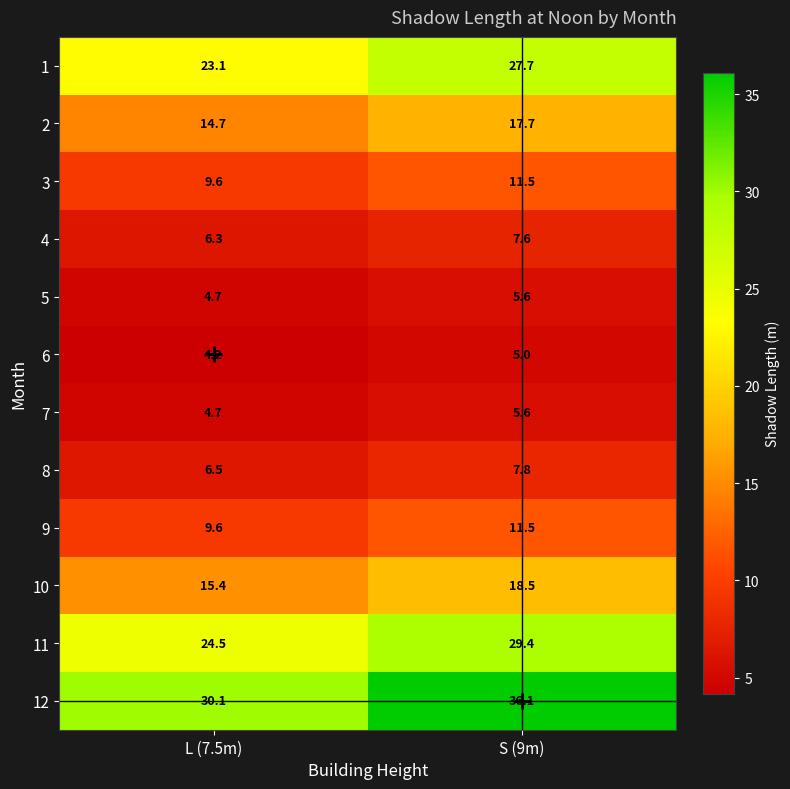

What is the sum of all 3 values?

21.1